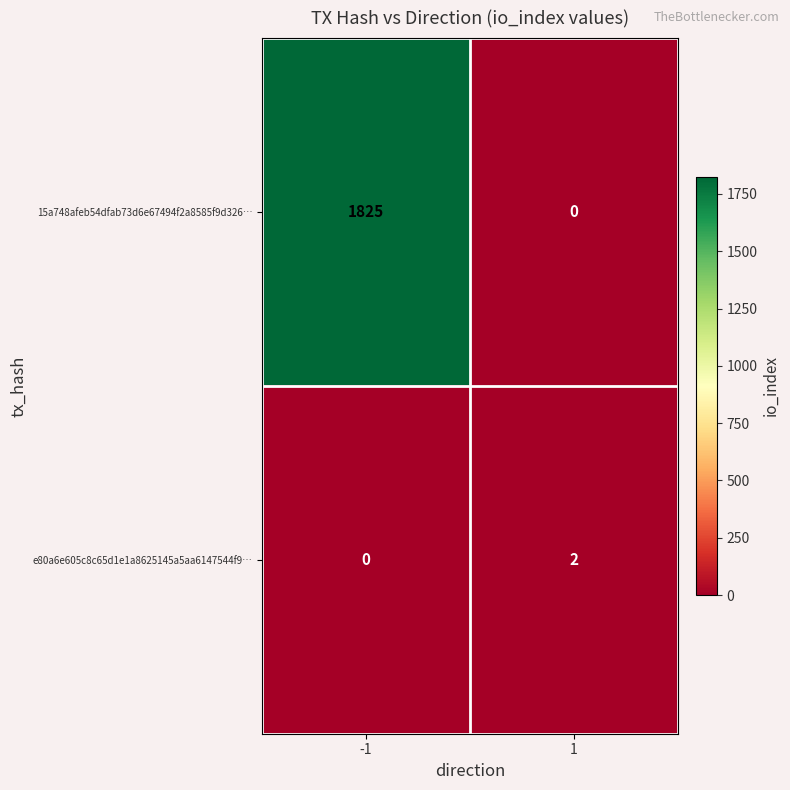

Reading left to right, transcribe all the data shown in this chart.

15a748afeb54dfab73d6e67494f2a8585f9d326…: 1825	0
e80a6e605c8c65d1e1a8625145a5aa6147544f9…: 0	2